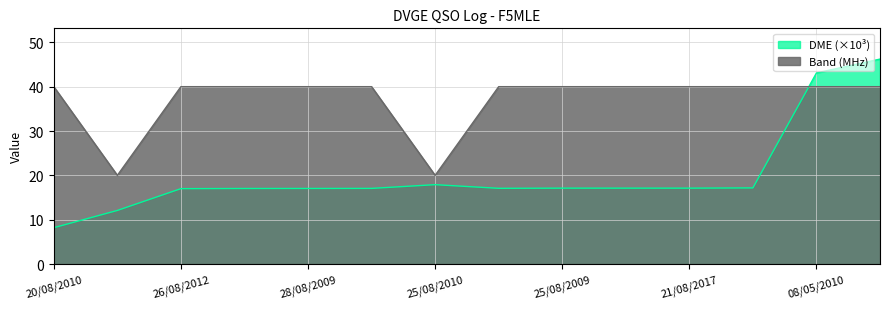

What is the lowest value of the DME series?

8.2